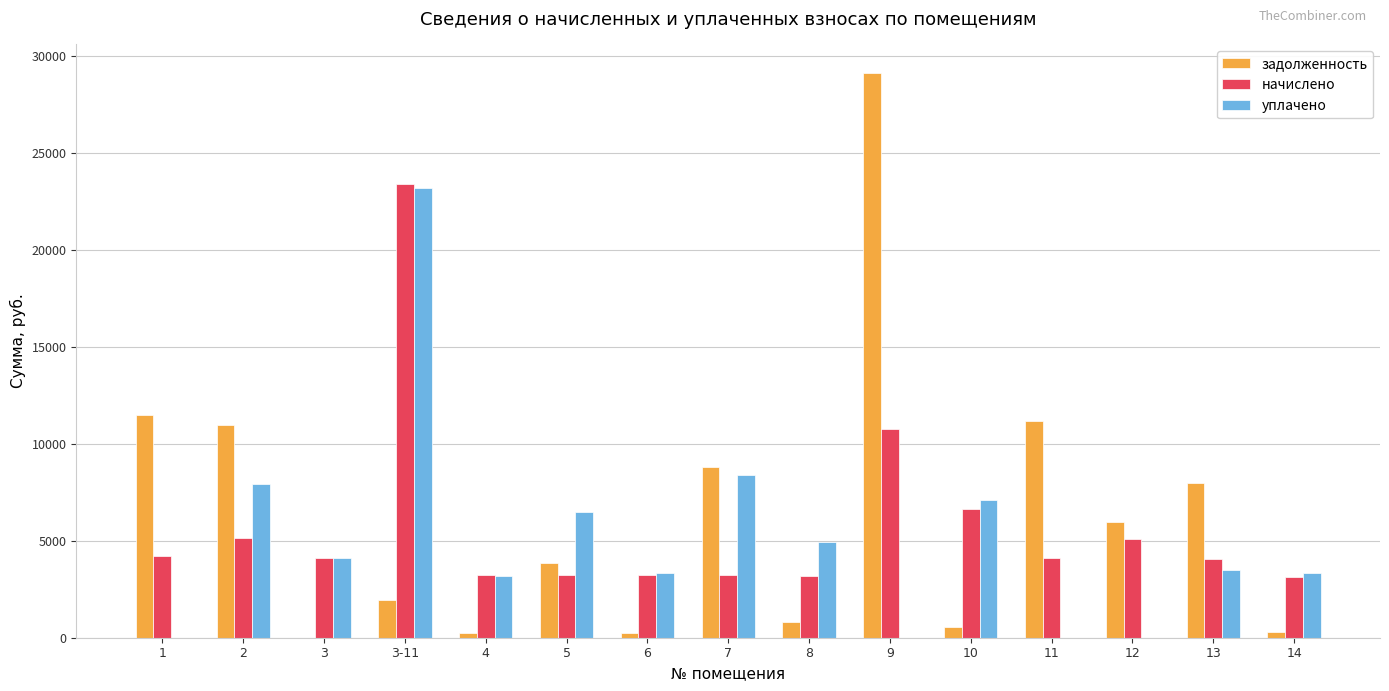

True or false: уплачено has a value of -10637.4 at 12.

False